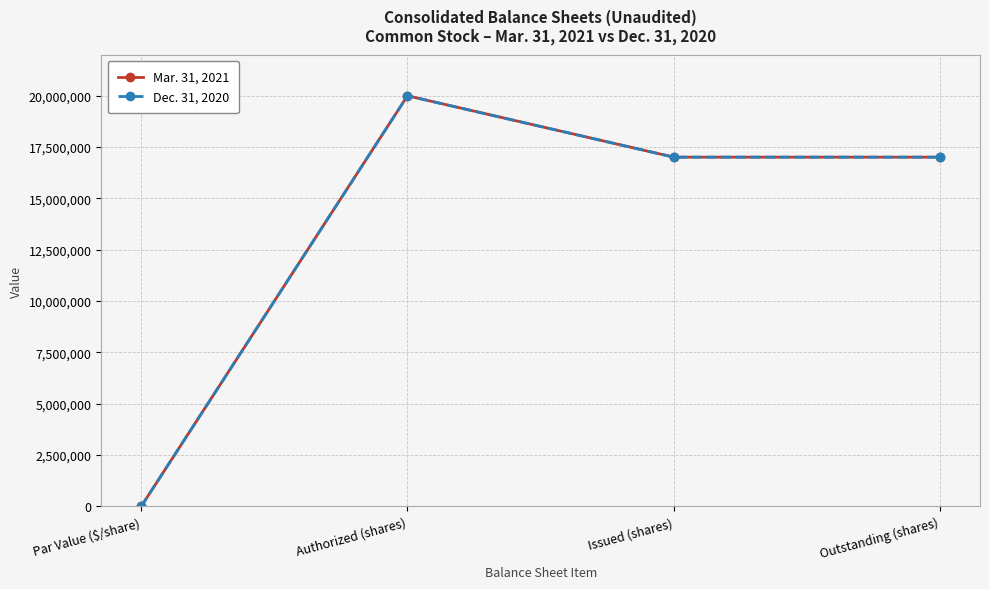

Reading right to left, extract all data points from this chart.

Mar. 31, 2021: Outstanding (shares)=17010288	Issued (shares)=17010288	Authorized (shares)=20000000	Par Value ($/share)=0
Dec. 31, 2020: Outstanding (shares)=17009883	Issued (shares)=17009883	Authorized (shares)=20000000	Par Value ($/share)=0